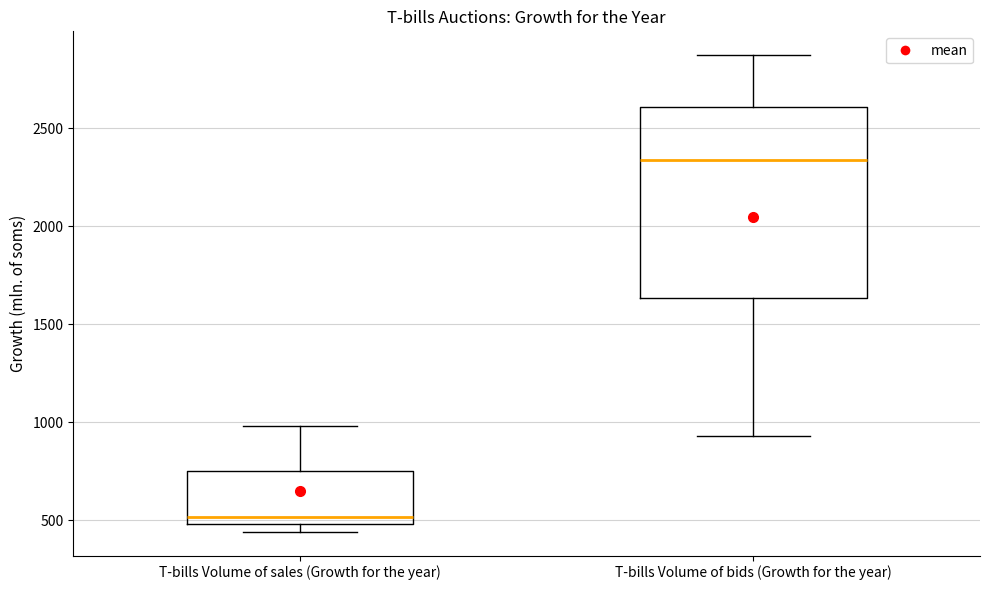

Reading left to right, read every box against the y-axis: the position of its median line, the range the box covers, and the ends of its whiskers. The values are not printed on the chart, so give them approximately, as read against the axis.

T-bills Volume of sales (Growth for the year): median 500 (just above the box's lower edge), box 500 to 750, whiskers 450 to 1000
T-bills Volume of bids (Growth for the year): median 2350, box 1650 to 2600, whiskers 950 to 2850